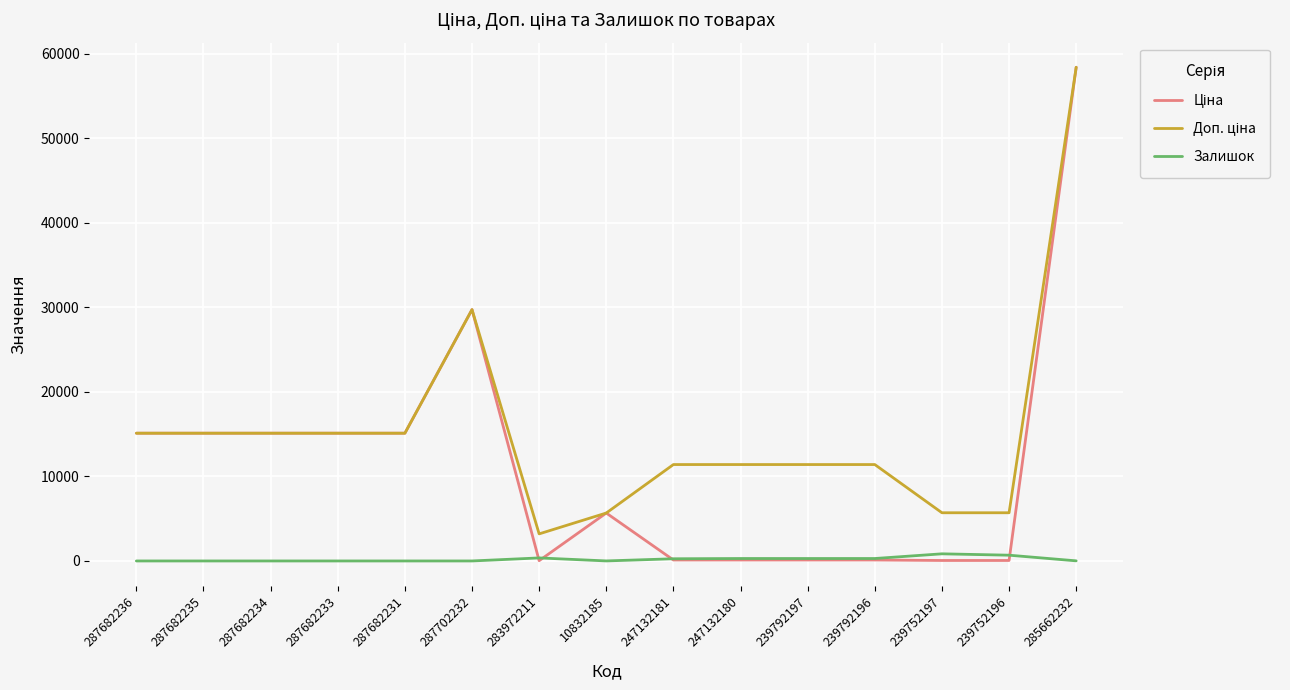

The value of Залишок at 287682231 is 0.0. True or false?

True